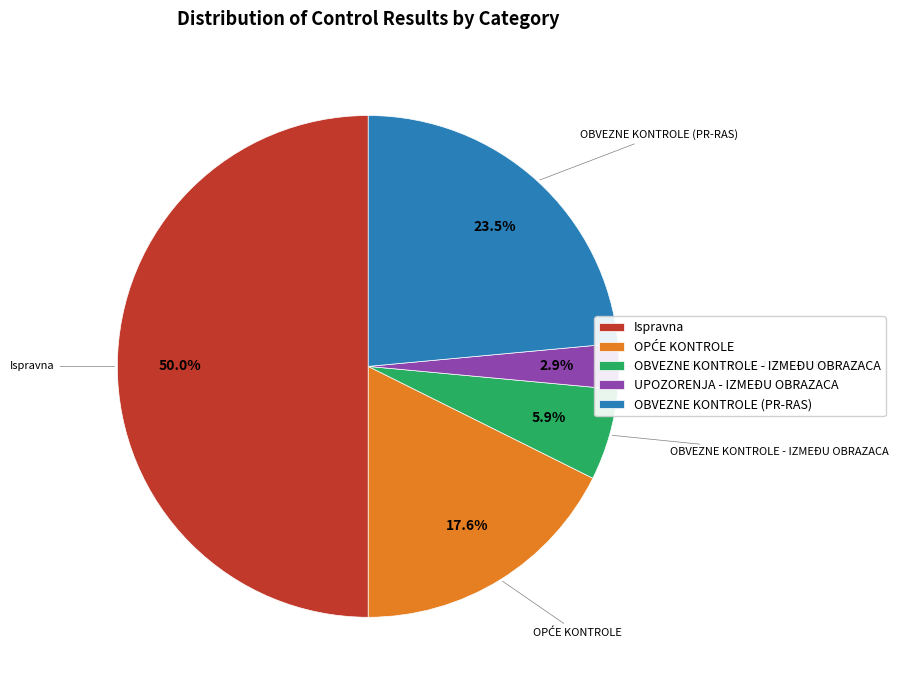

To the nearest percent, what is the average slice percentage?

20%